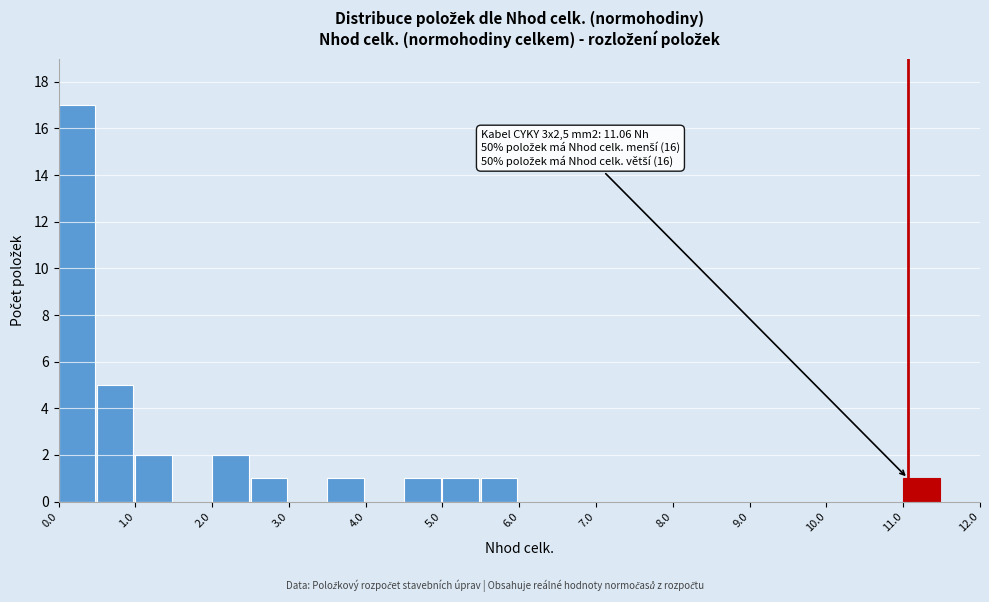

Over which range of the x-axis is the bar tallest?

0.0 to 0.5